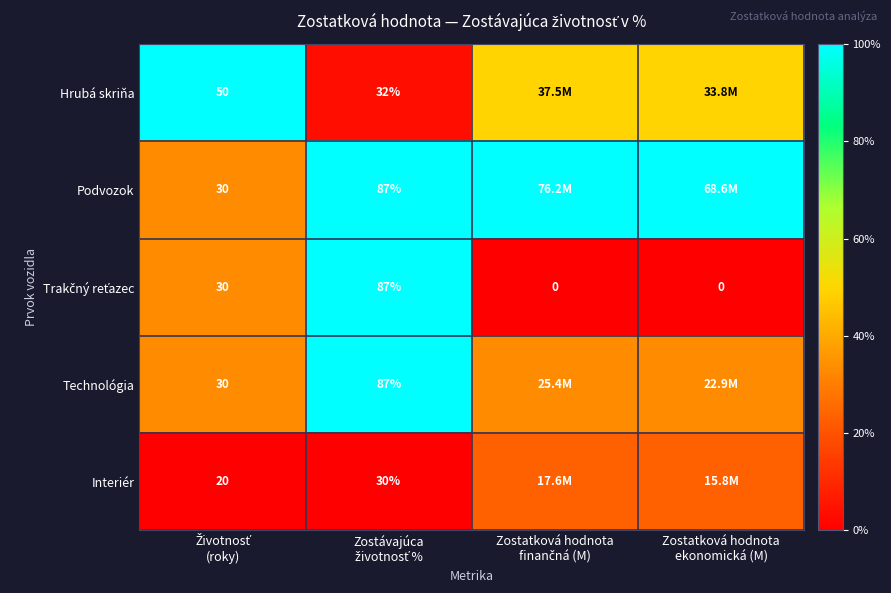

Which series changed the most between Zostávajúca životnosť % and Zostatková hodnota finančná (M)?

Trakčný reťazec